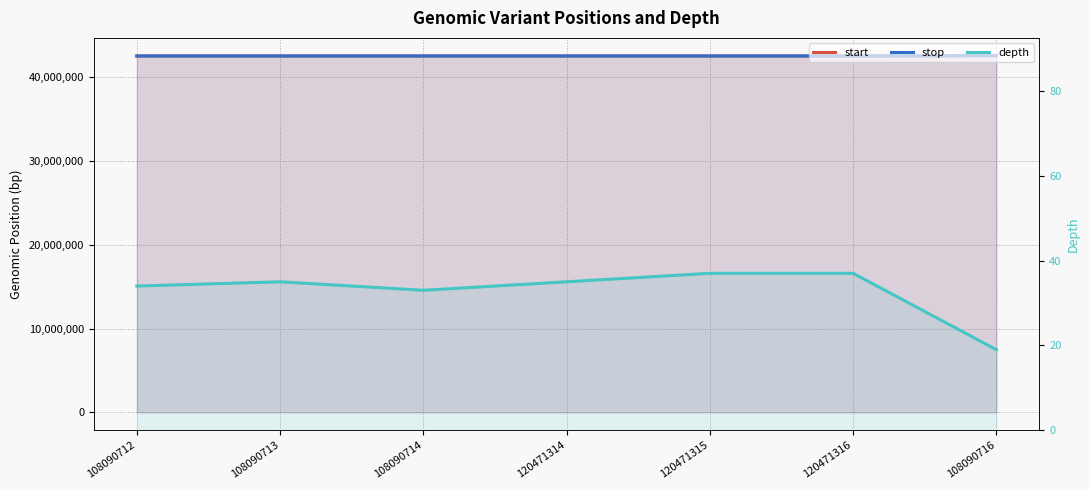

At which category is the sum across all series the highest?

108090716